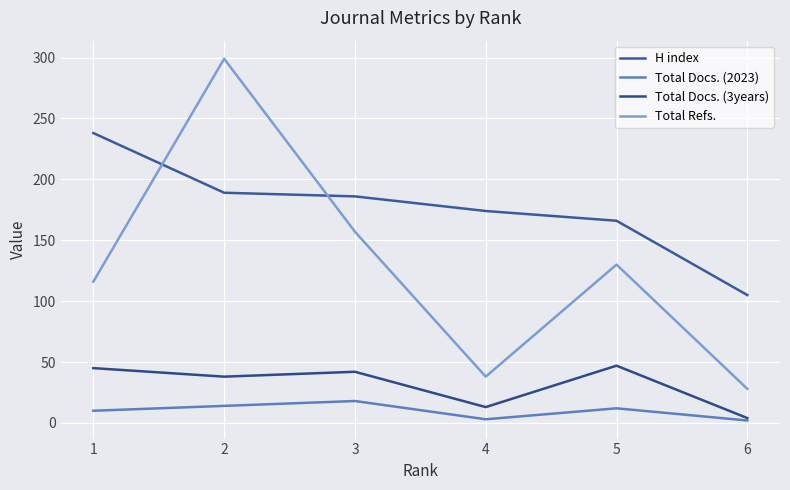

Where is the first local maximum for Total Docs. (3years)?

3